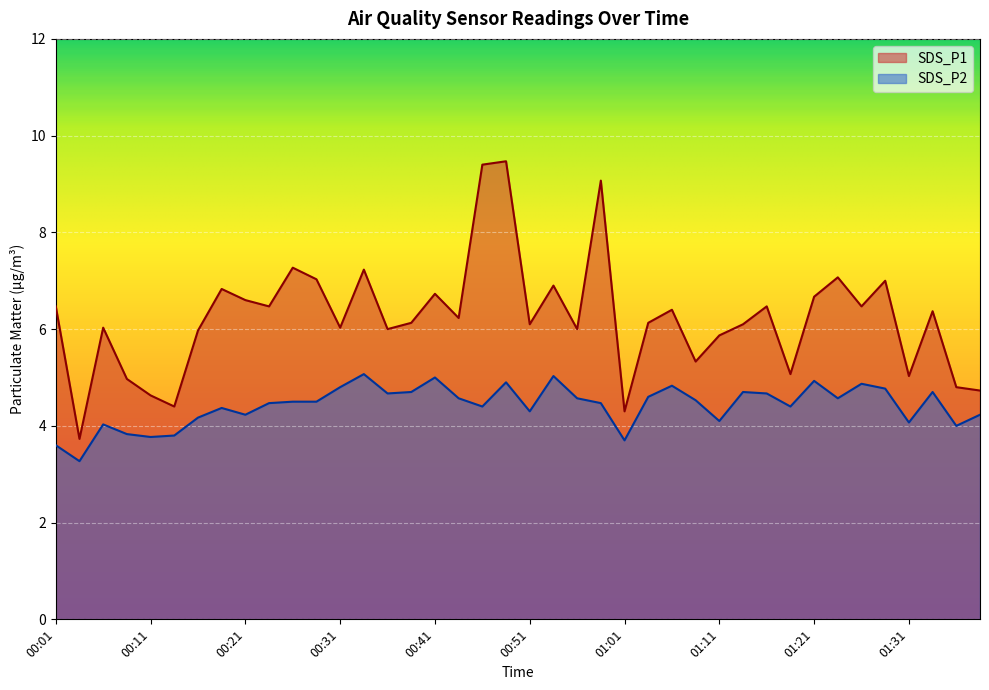

Does the chart display data point markers on the line(s)?

No